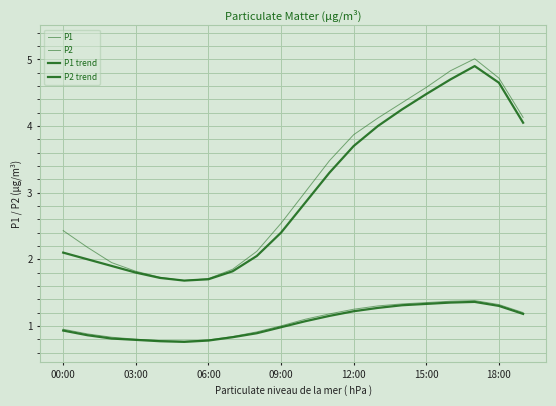

How many lines are shown in the chart?

4